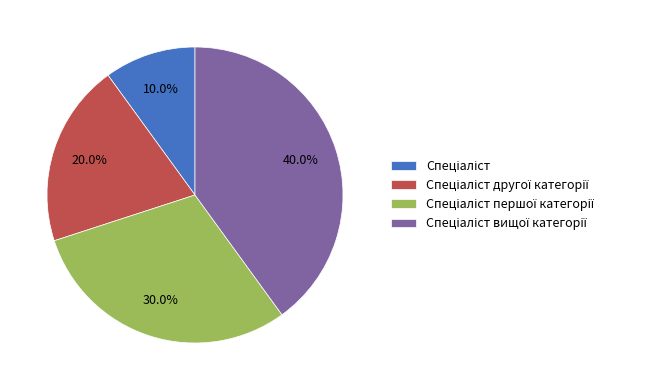

Is there any slice that represents more than half of the pie?

No